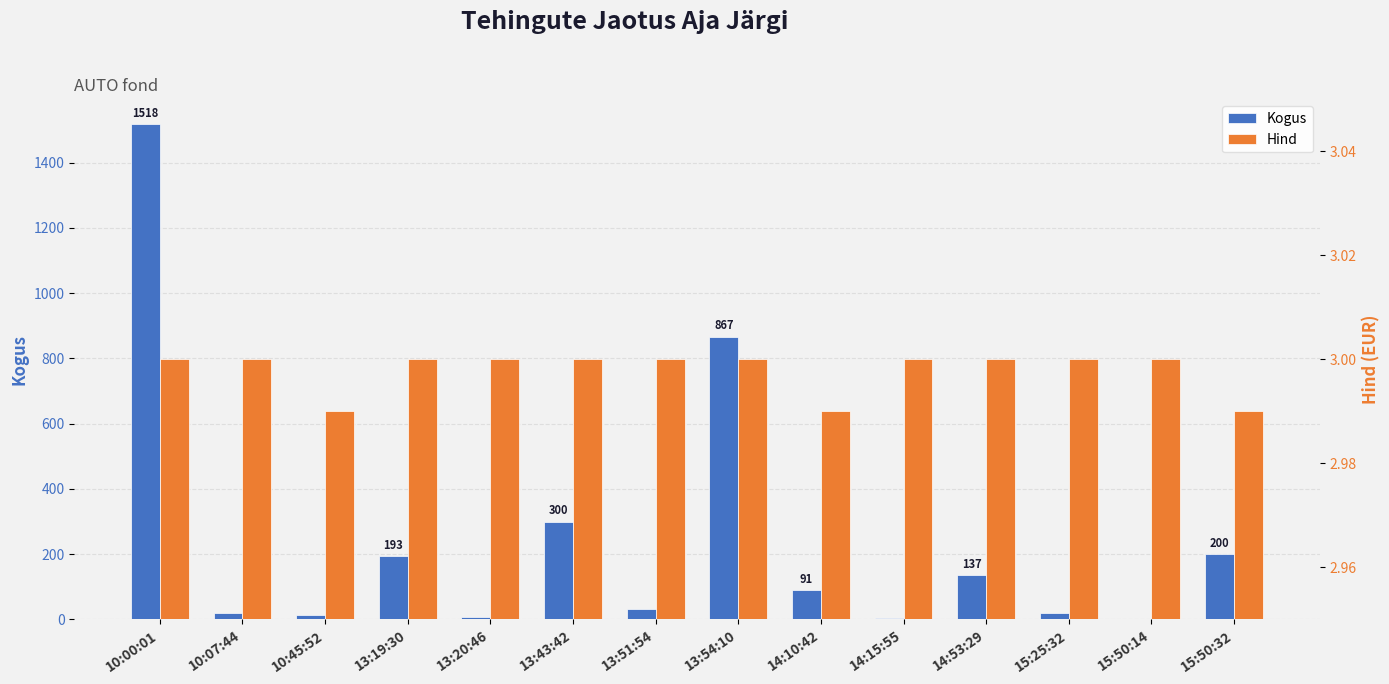

What position from the left is 10:00:01?

1